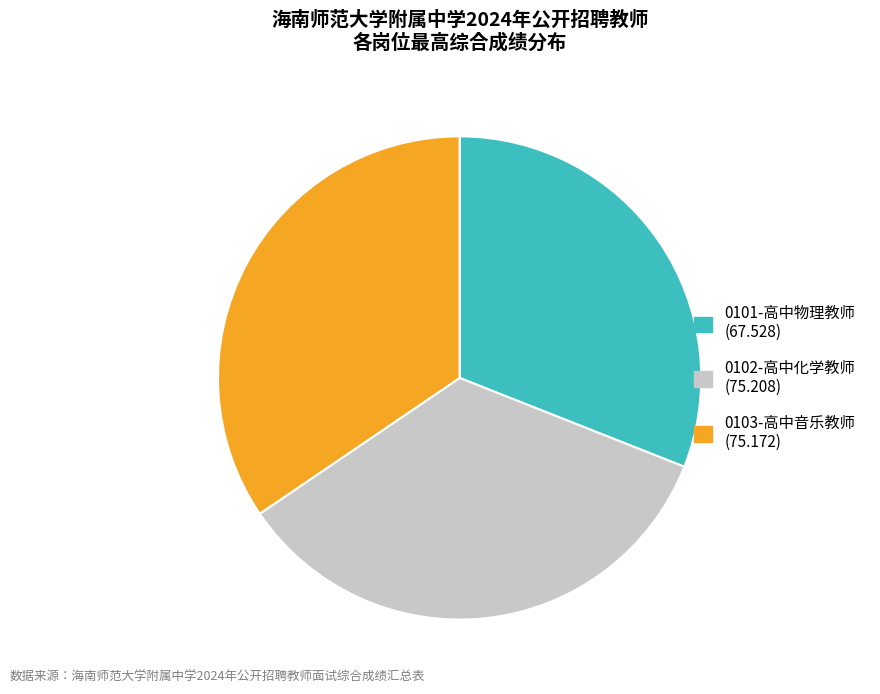

What is the ratio of the value at 0102-高中化学教师 to the value at 0101-高中物理教师?

1.1